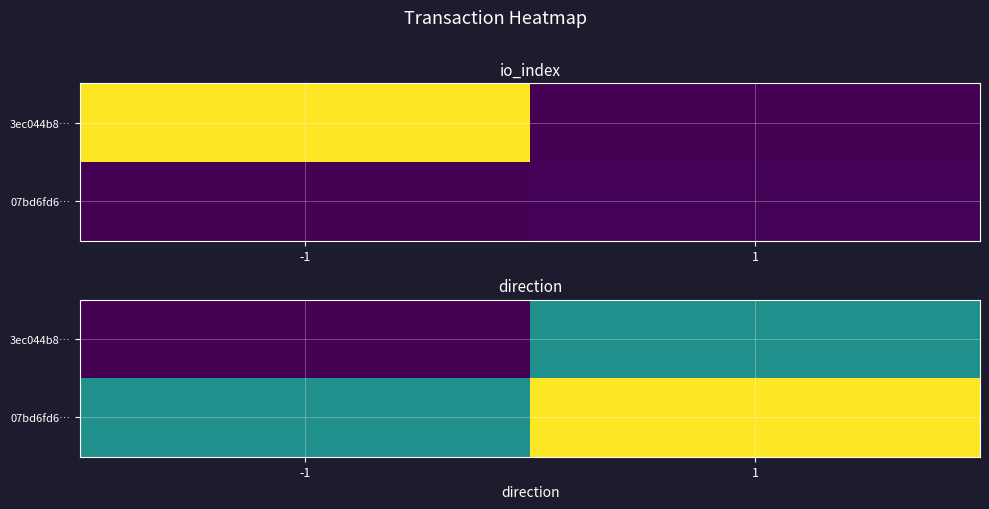

What is the difference between the maximum and minimum values in the 3ec044b8… series?

1